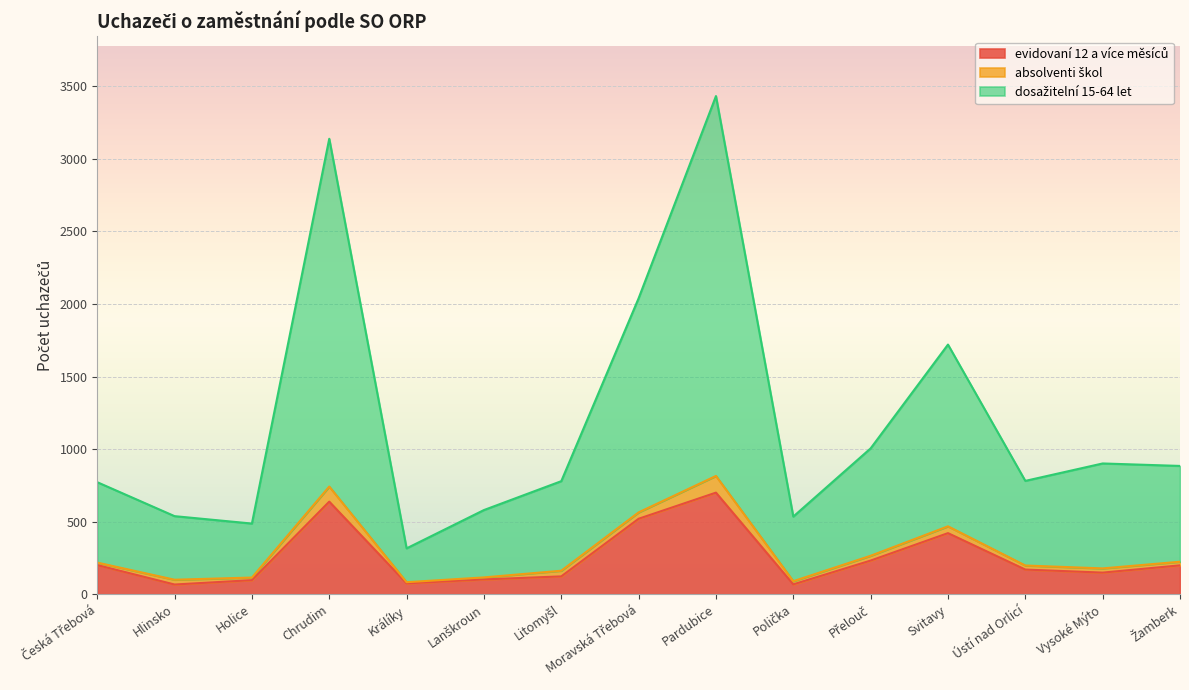

True or false: dosažitelní 15-64 let has a value of 781 at Ústí nad Orlicí.

True